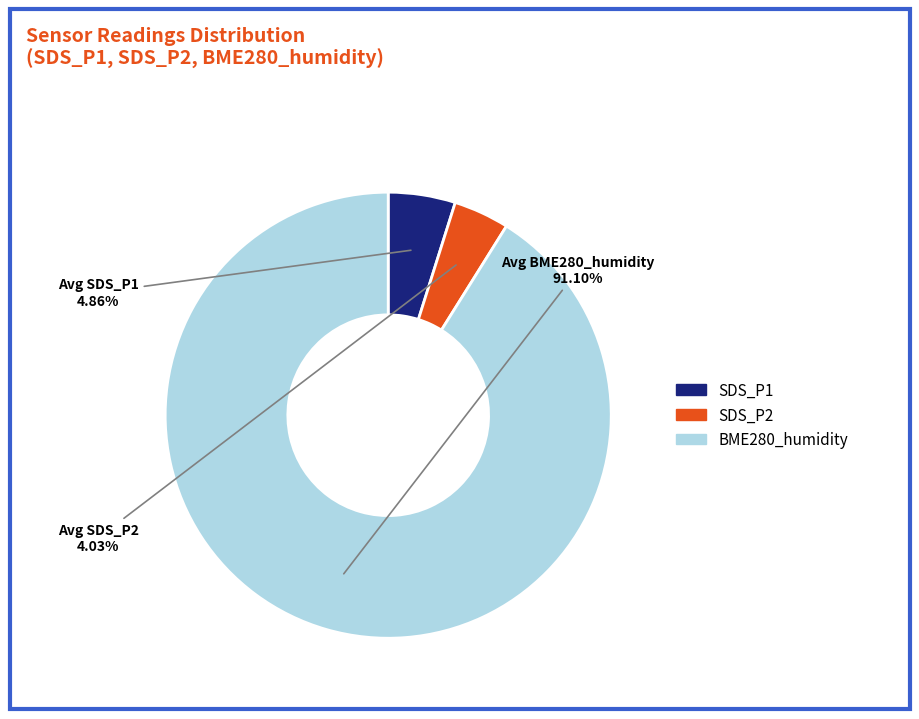

Which slice is the smallest?

SDS_P2